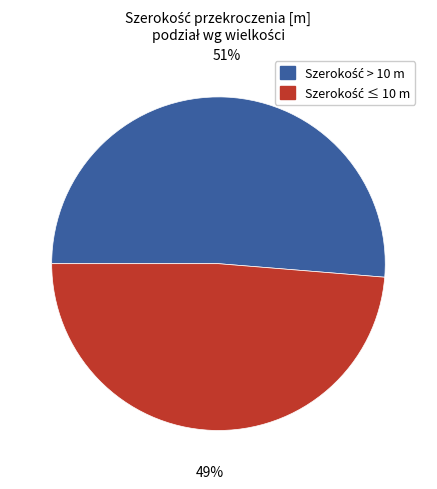

Count the number of slices in the pie.

2